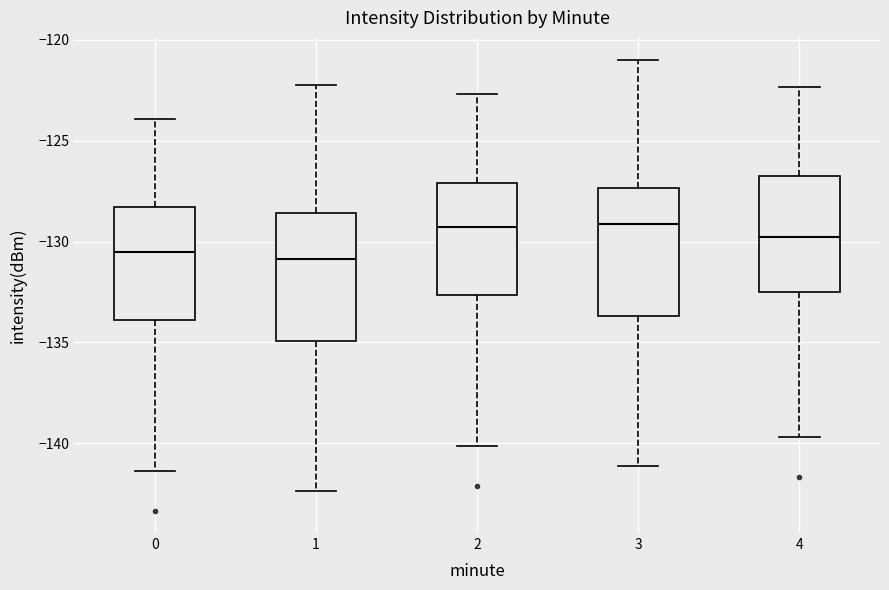

Reading left to right, transcribe this box plot: for each box, give where its median line is, the range the box spans, and where its two whiskers end, as read against the y-axis. The values are not printed on the chart, so give them approximately, as read against the axis.

0: median -130.5, box -134.0 to -128.5, whiskers -141.5 to -124.0
1: median -131.0, box -135.0 to -128.5, whiskers -142.5 to -122.5
2: median -129.5, box -132.5 to -127.0, whiskers -140.0 to -122.5
3: median -129.0, box -133.5 to -127.5, whiskers -141.0 to -121.0
4: median -130.0, box -132.5 to -126.5, whiskers -139.5 to -122.5